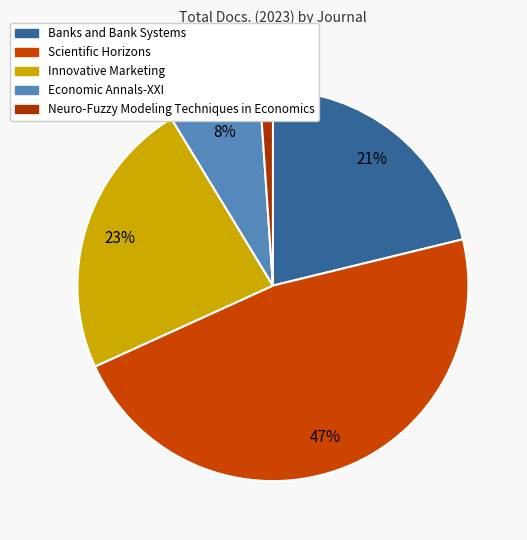

Does any single category account for the majority?

No